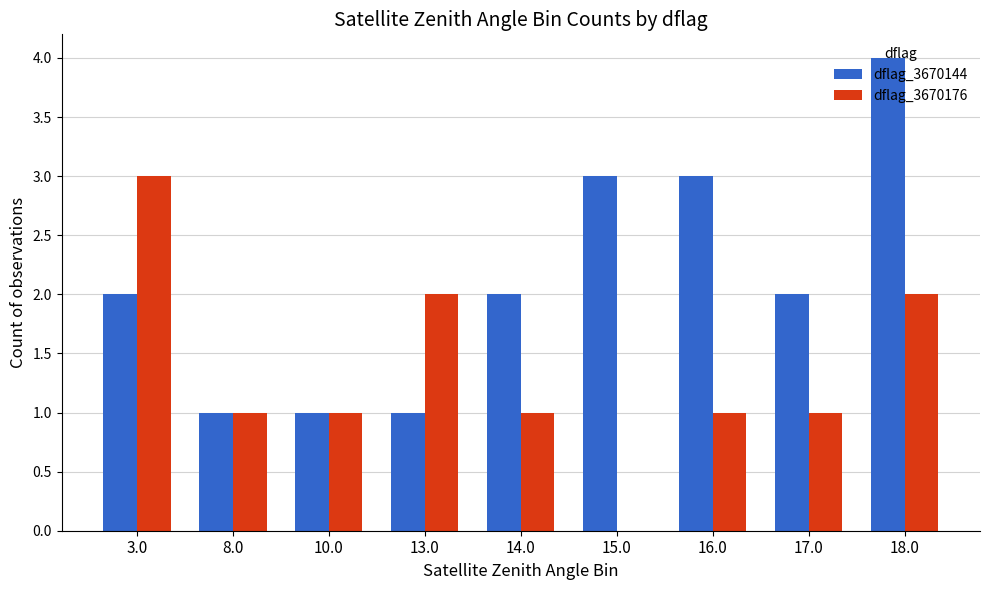

What is the sum of all dflag_3670144 values?

19